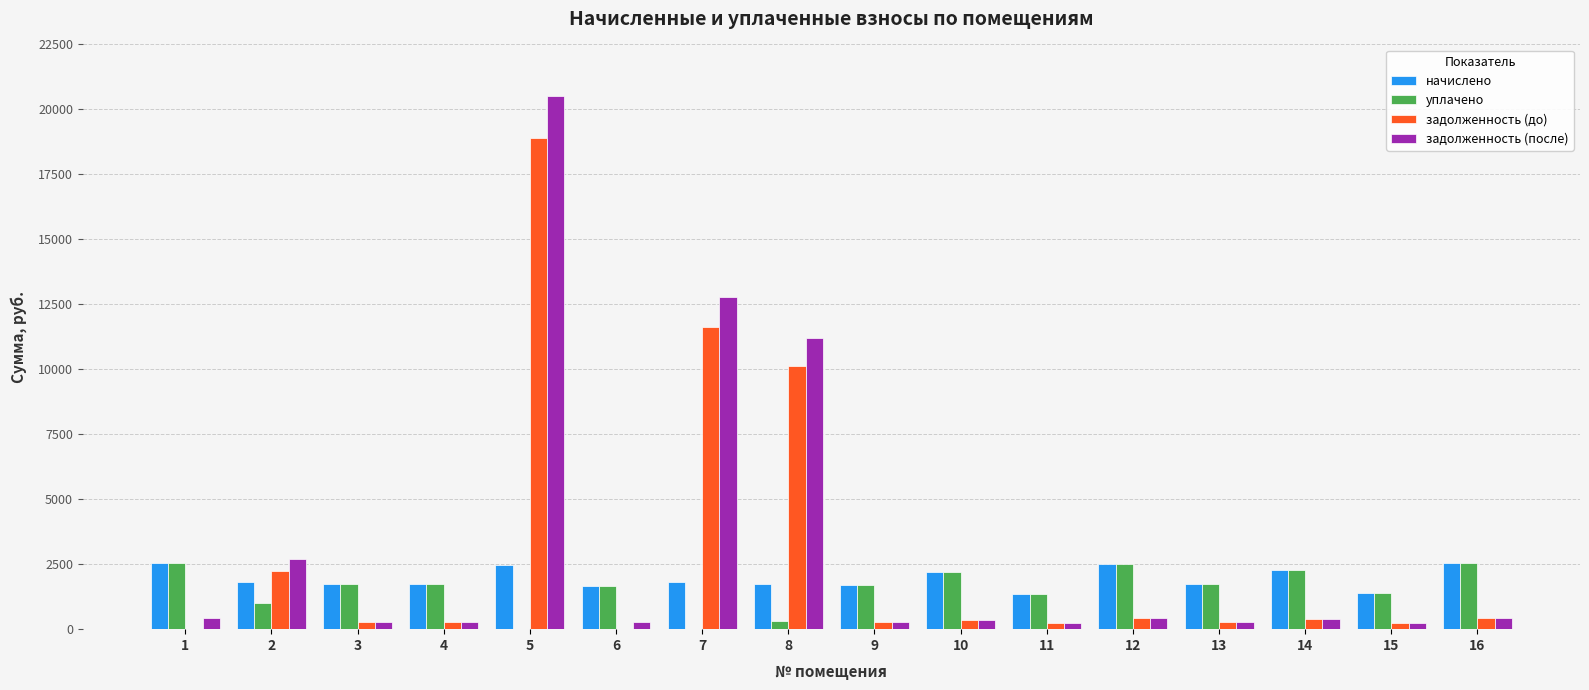

The начислено series shows 2540.2 at 16. True or false?

True